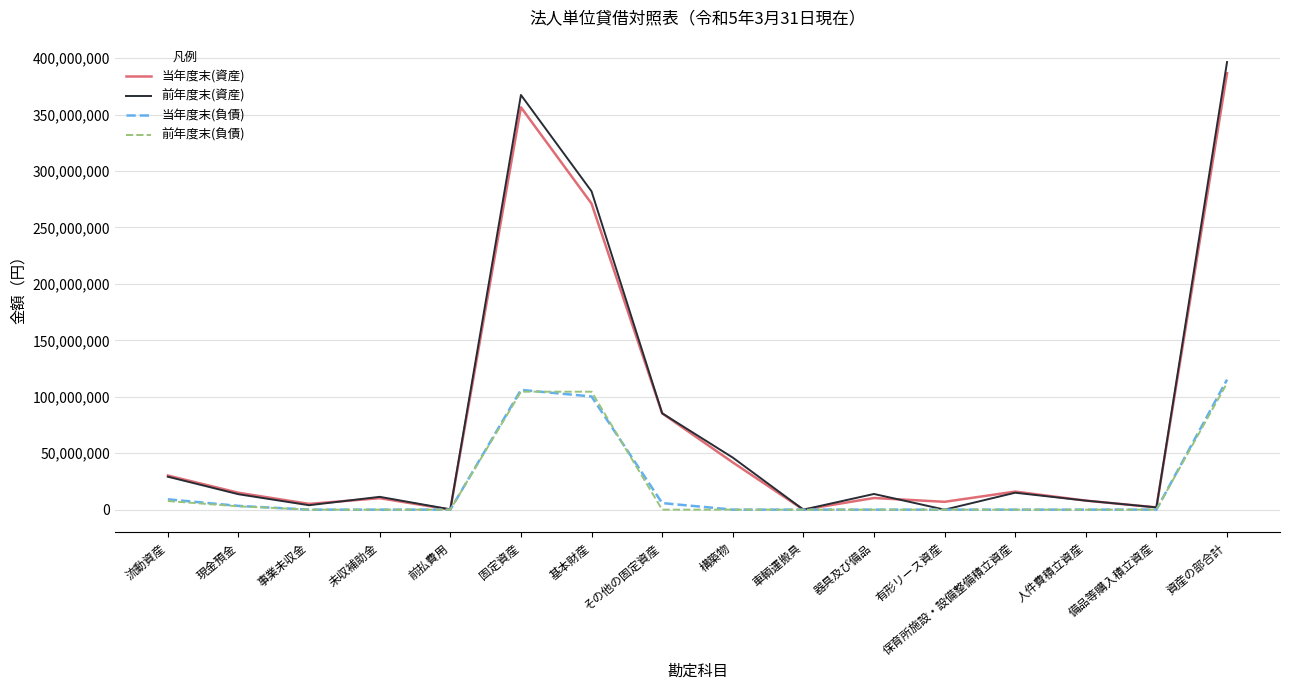

Where is 当年度末(資産) nearest to the value 193338071?

基本財産